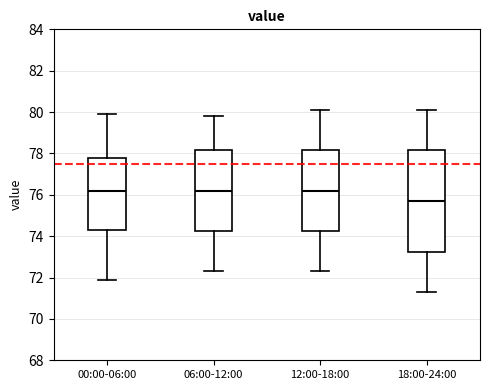

Reading left to right, transcribe this box plot: for each box, give where its median line is, the range the box spans, and where its two whiskers end, as read against the y-axis. The values are not printed on the chart, so give them approximately, as read against the axis.

00:00-06:00: median 76.2, box 74.4 to 77.8, whiskers 72.0 to 80.0
06:00-12:00: median 76.2, box 74.2 to 78.2, whiskers 72.4 to 79.8
12:00-18:00: median 76.2, box 74.2 to 78.2, whiskers 72.4 to 80.2
18:00-24:00: median 75.8, box 73.2 to 78.2, whiskers 71.4 to 80.2